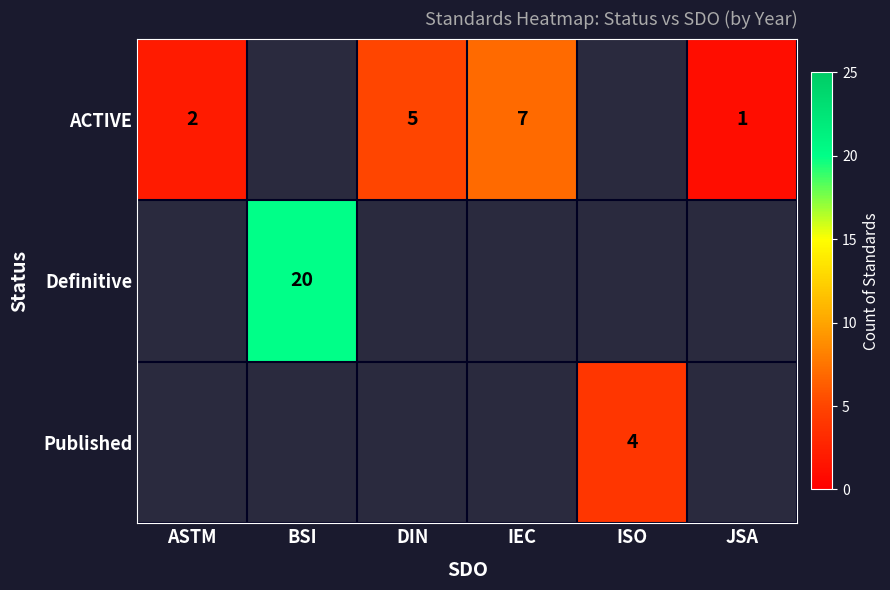

True or false: ACTIVE has a value of 9 at IEC.

False